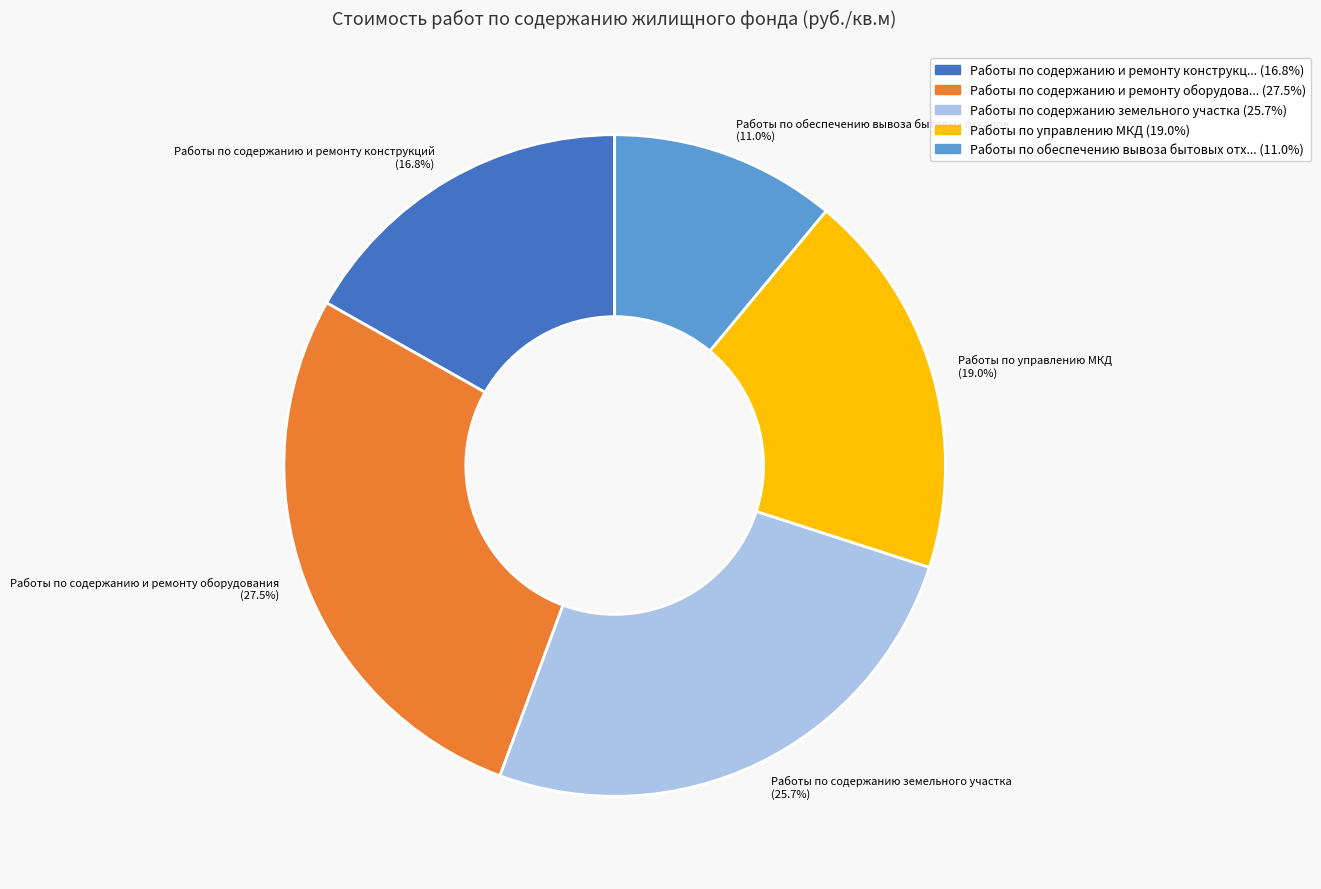

Approximately how many times larger is the value at Работы по управлению МКД (19.0%) compared to Работы по содержанию земельного участка (25.7%)?

0.7